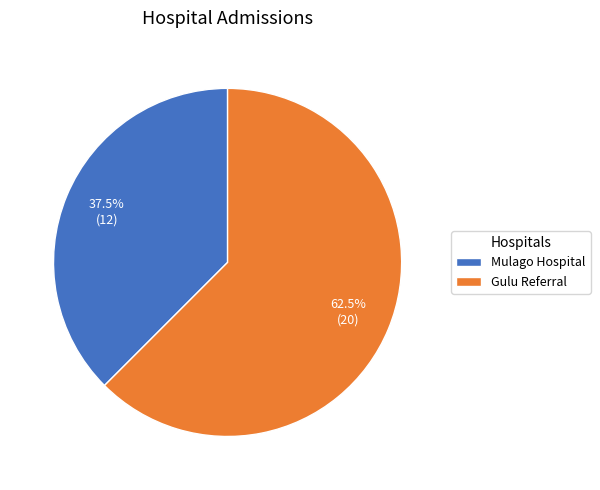

Which slice represents more than half of the pie?

Gulu Referral